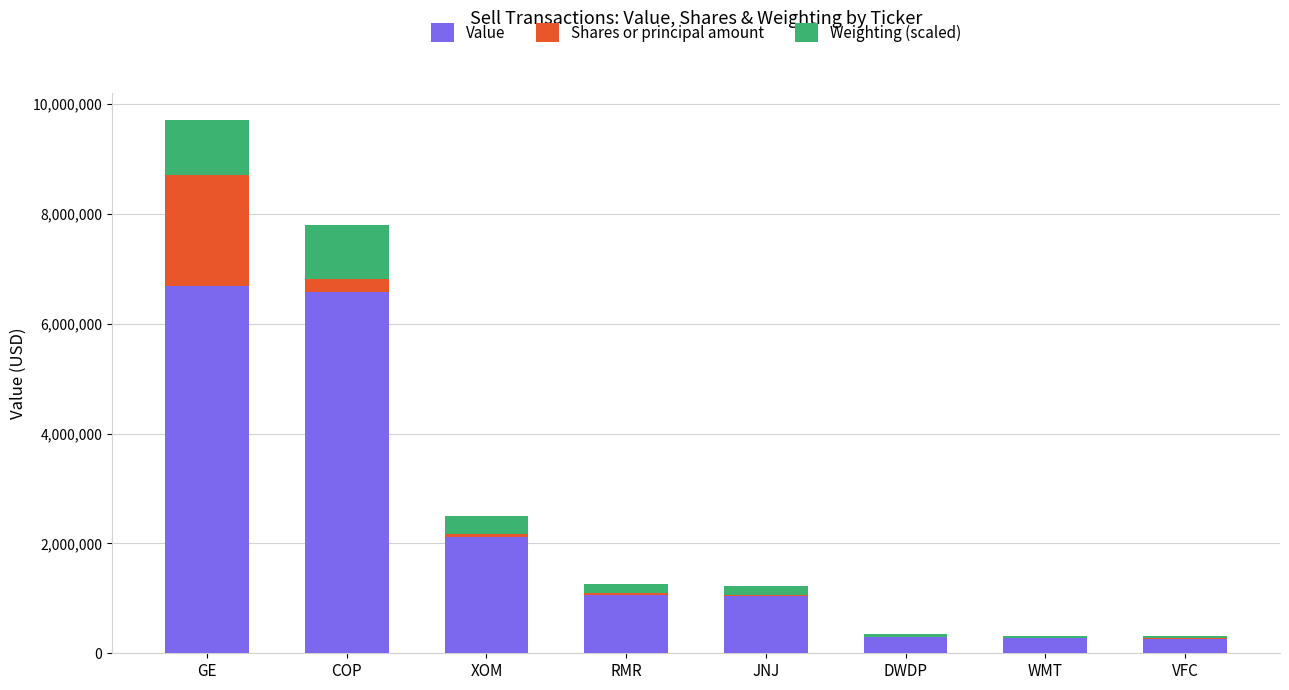

What is the sum of all Value values?

18314000.0